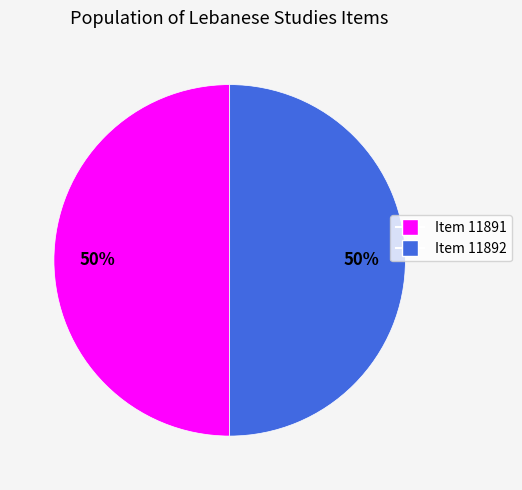

How many segments does this pie chart have?

2